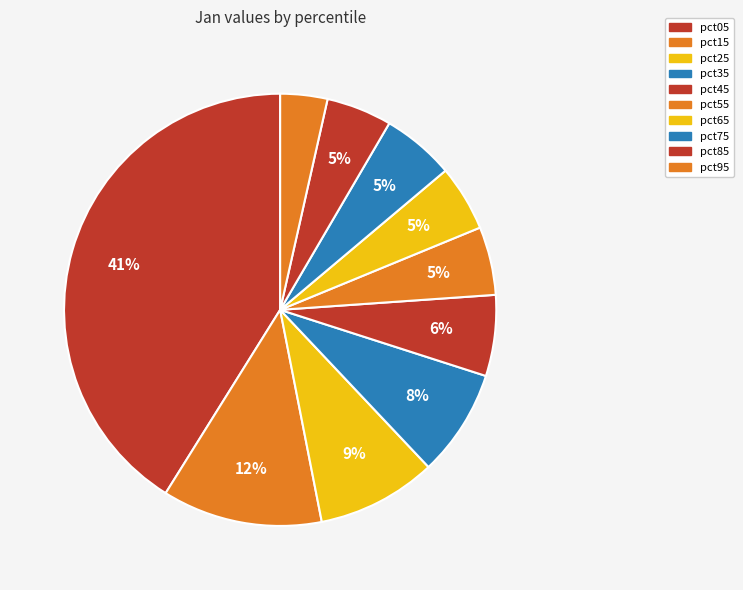

Does pct25 account for over 50% of the chart?

No